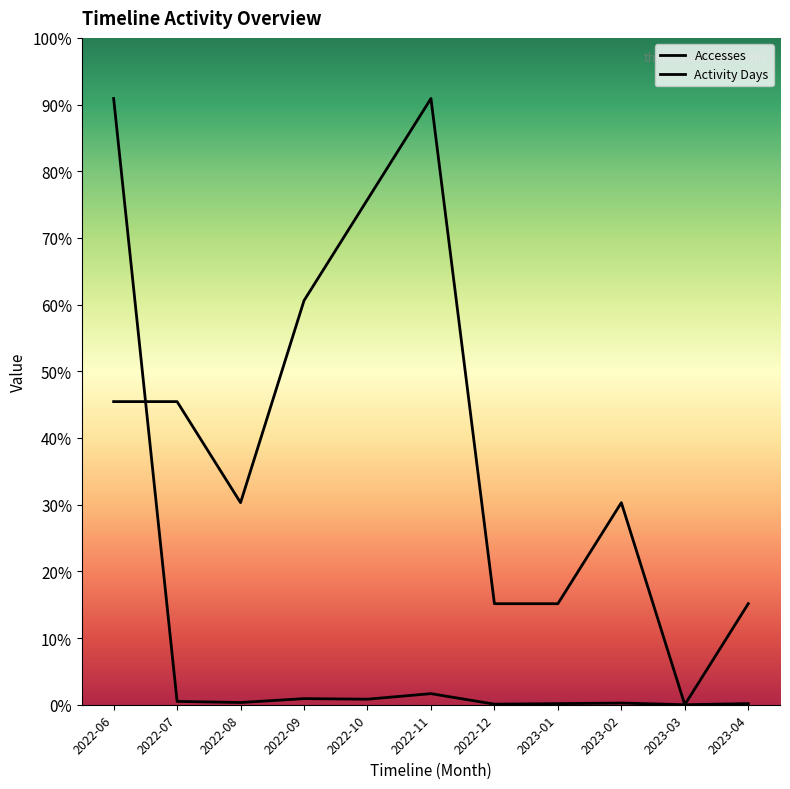

Which series has the largest total across all categories?

Activity Days